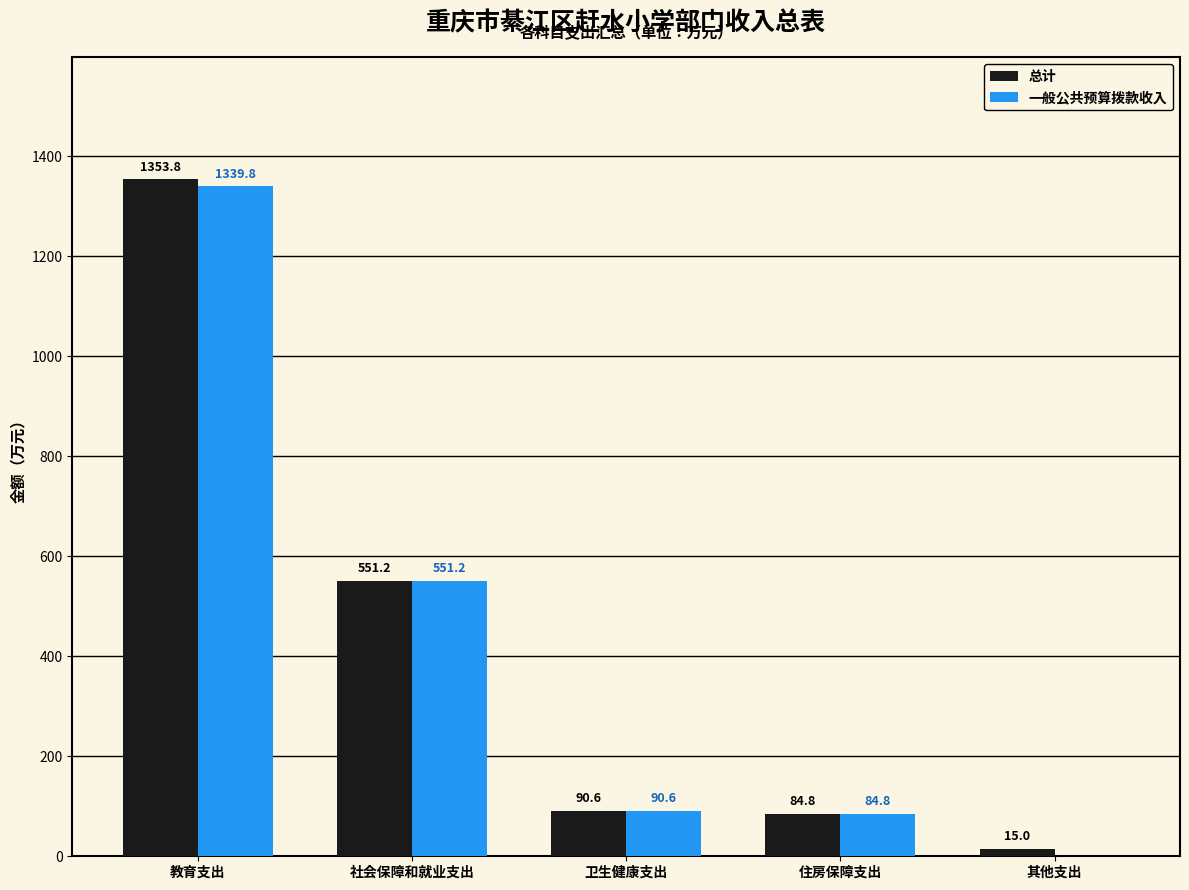

At which label does 总计 reach its peak?

教育支出